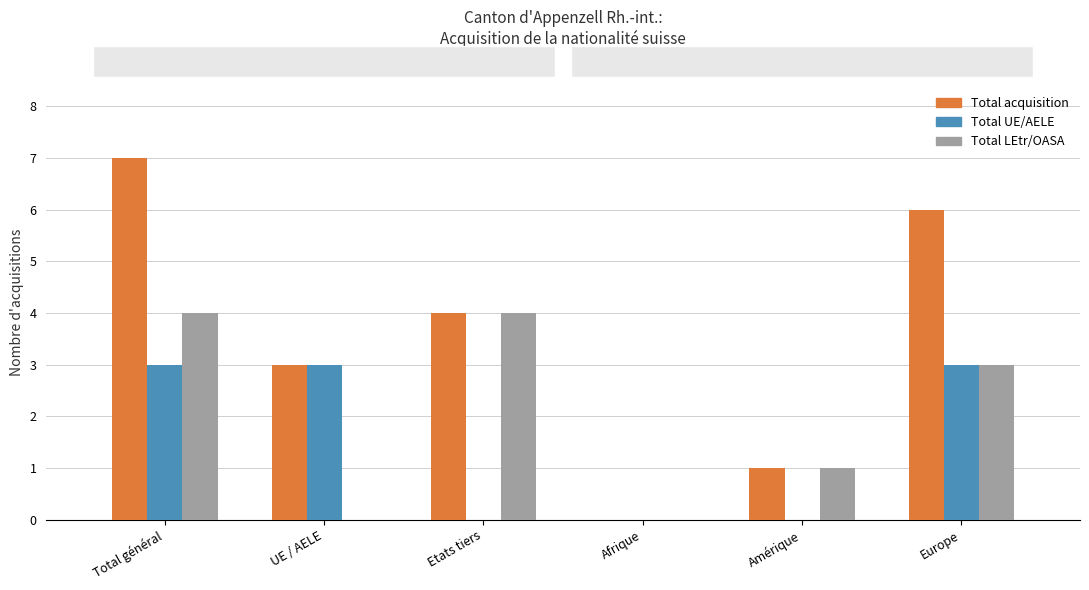

What is the highest value of the Total UE/AELE series?

3